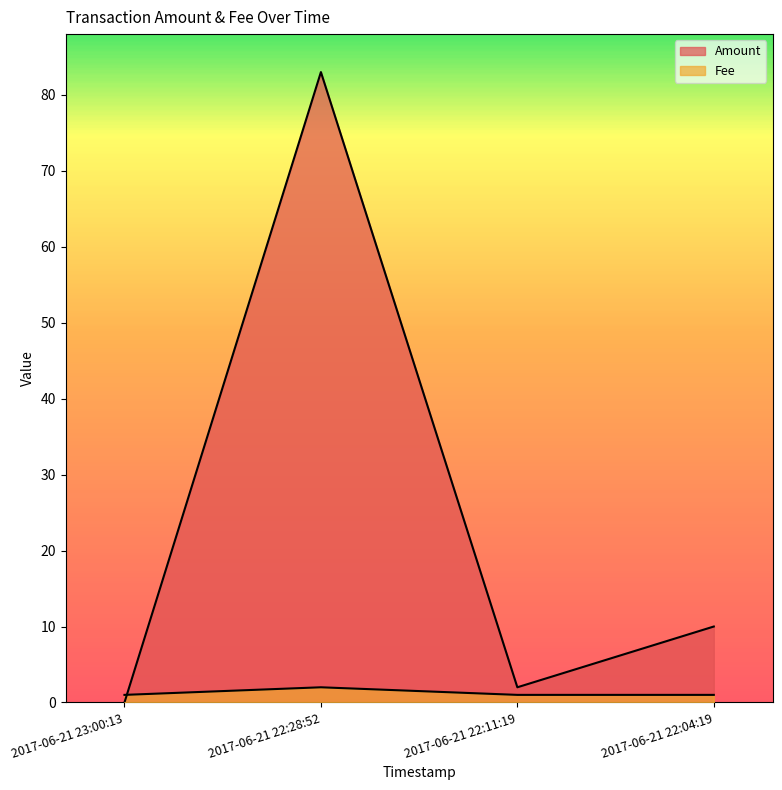

Reading left to right, extract all data points from this chart.

Amount: 2017-06-21 23:00:13=0	2017-06-21 22:28:52=83	2017-06-21 22:11:19=2	2017-06-21 22:04:19=10
Fee: 2017-06-21 23:00:13=1	2017-06-21 22:28:52=2	2017-06-21 22:11:19=1	2017-06-21 22:04:19=1